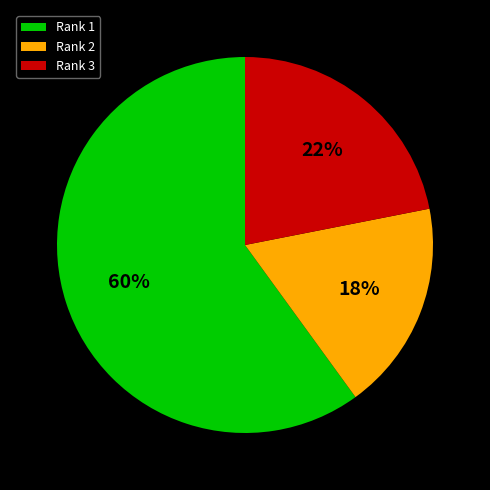

To the nearest percent, what portion does Rank 1 represent?

60%